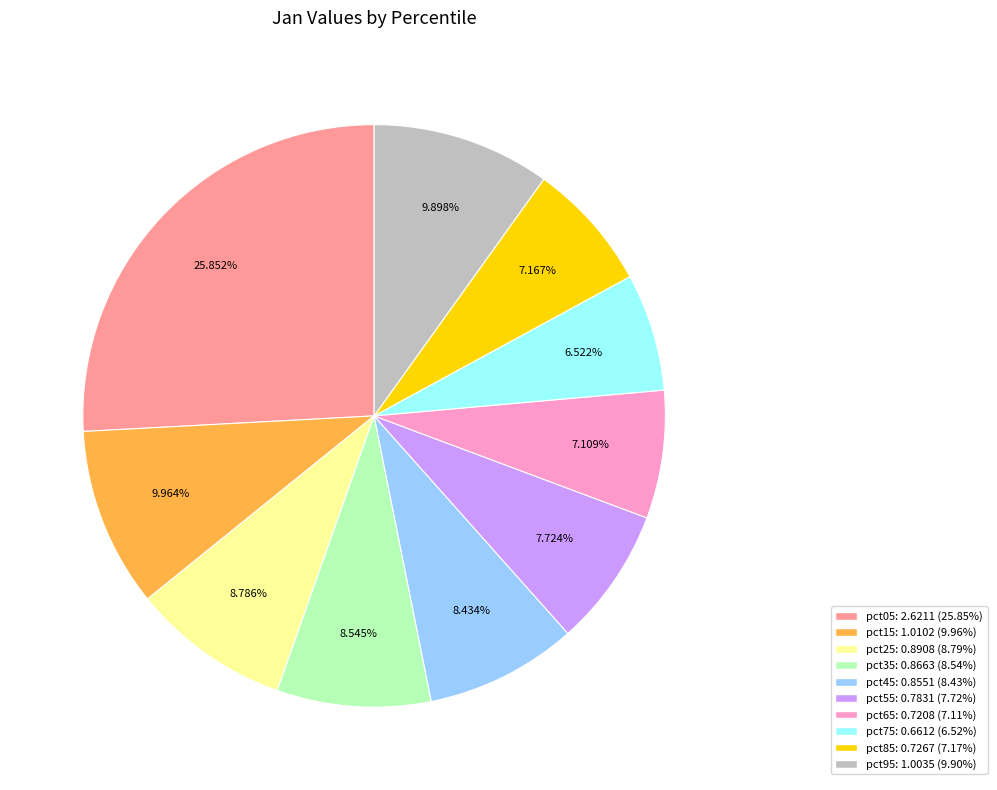

Which has a higher value, pct85 or pct75?

pct85